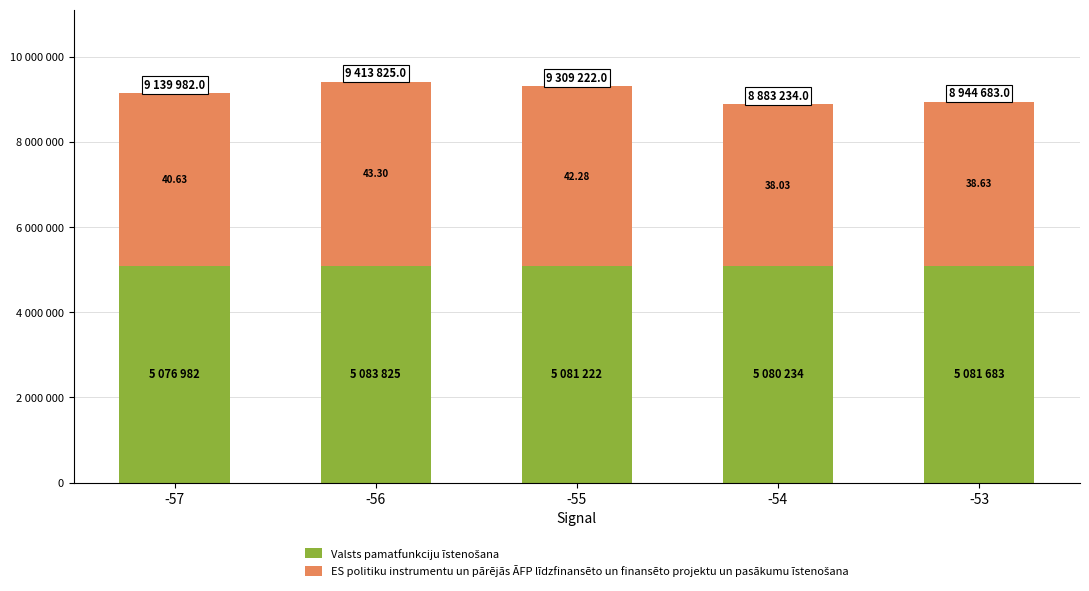

Rank the series at -57 from highest to lowest value.

Valsts pamatfunkciju īstenošana, ES politiku instrumentu un pārējās ĀFP līdzfinansēto un finansēto projektu un pasākumu īstenošana